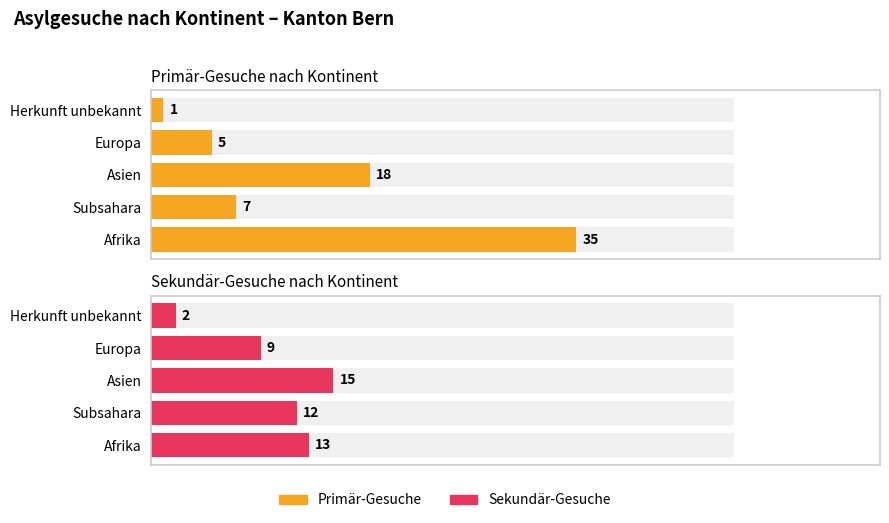

How many data points in Primär-Gesuche are above 7?

2